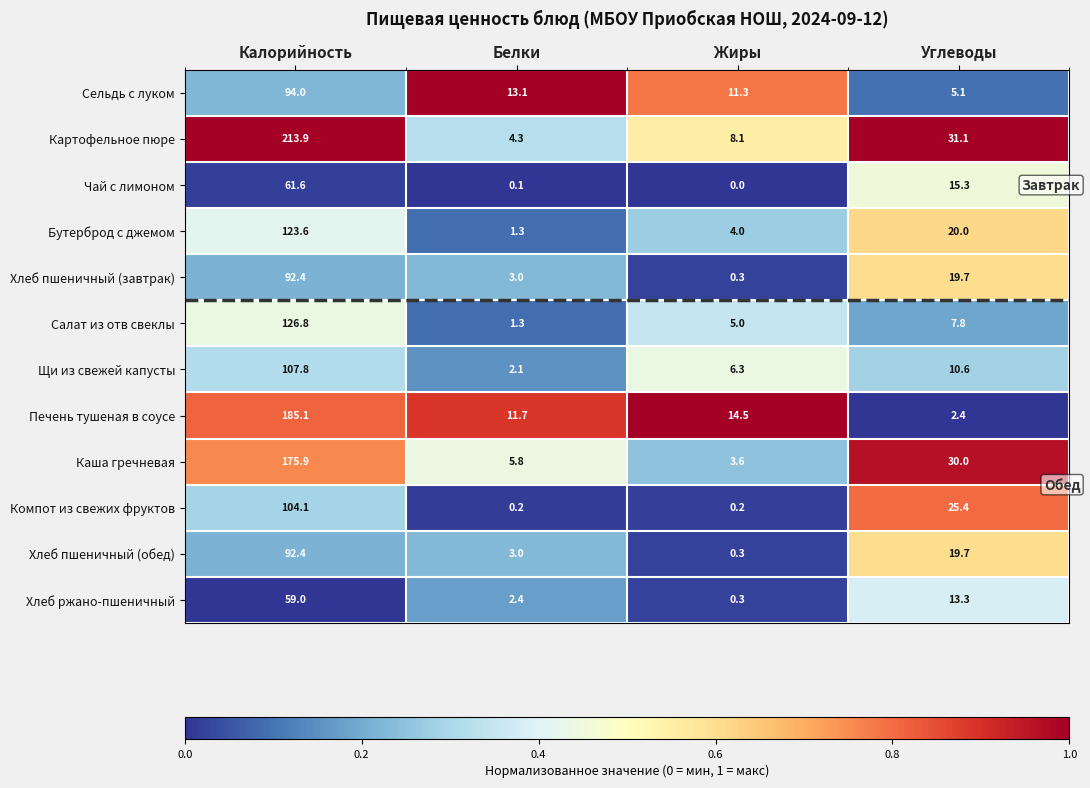

At which label is Бутерброд с джемом closest to 62?

Углеводы